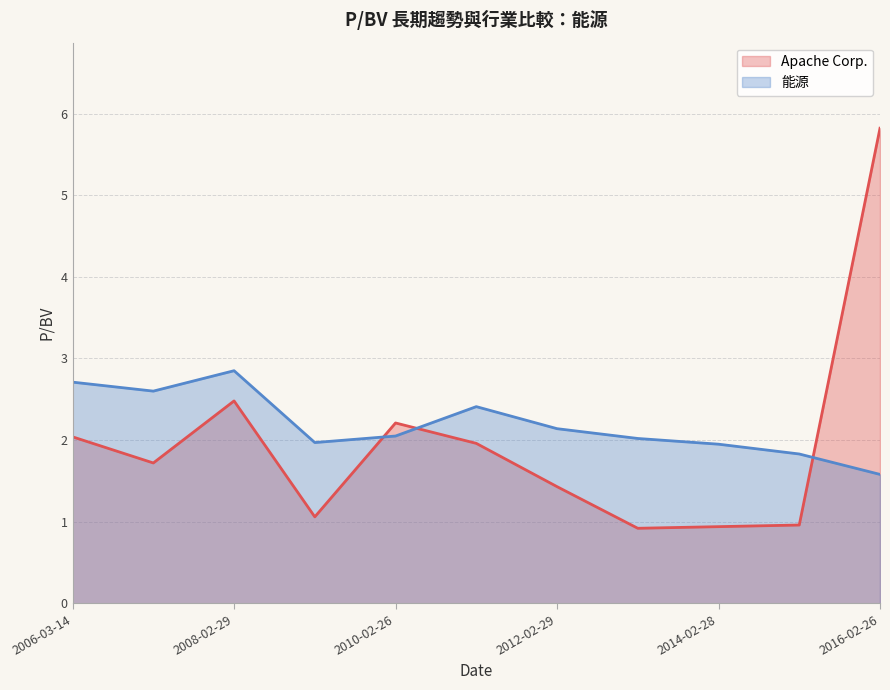

Reading right to left, what are all the values shown in this chart?

Apache Corp.: 2006-03-14=2.0	2007-03-01=1.7	2008-02-29=2.5	2009-03-02=1.1	2010-02-26=2.2	2011-02-28=2.0	2012-02-29=1.4	2013-03-01=0.9	2014-02-28=0.9	2015-02-27=1.0	2016-02-26=5.8
能源: 2006-03-14=2.7	2007-03-01=2.6	2008-02-29=2.9	2009-03-02=2.0	2010-02-26=2.0	2011-02-28=2.4	2012-02-29=2.1	2013-03-01=2.0	2014-02-28=1.9	2015-02-27=1.8	2016-02-26=1.6